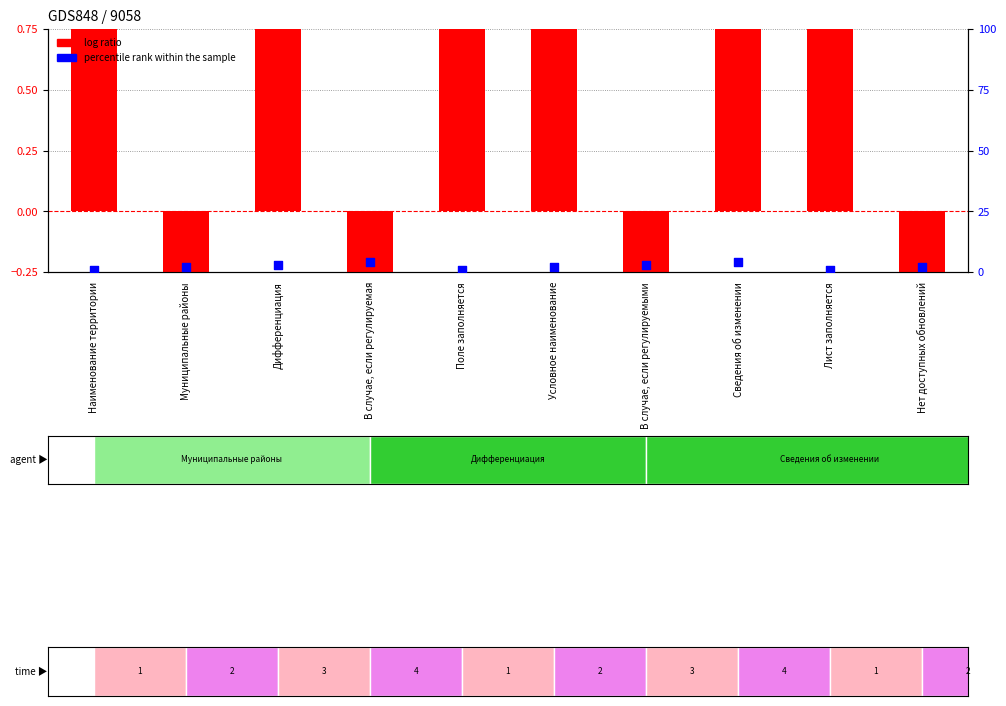

What is the total value across all series at Лист заполняется?

2